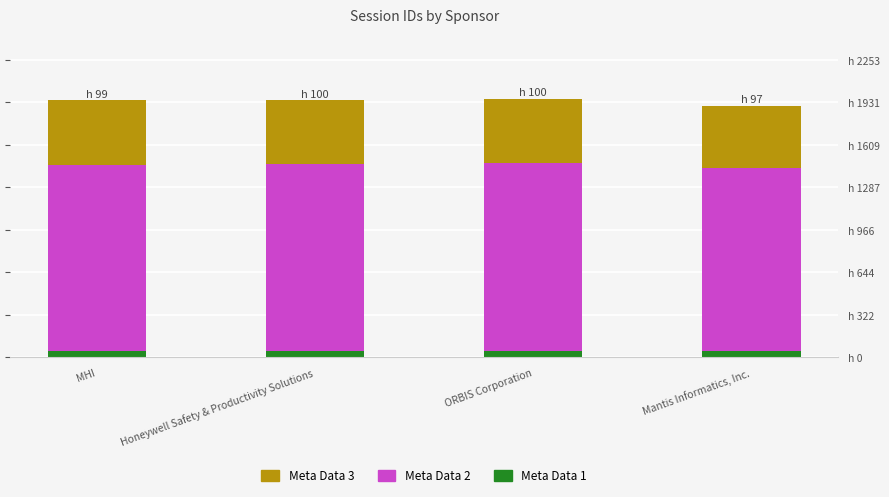

Rank the series at MHI from lowest to highest value.

Meta Data 1, Meta Data 3, Meta Data 2